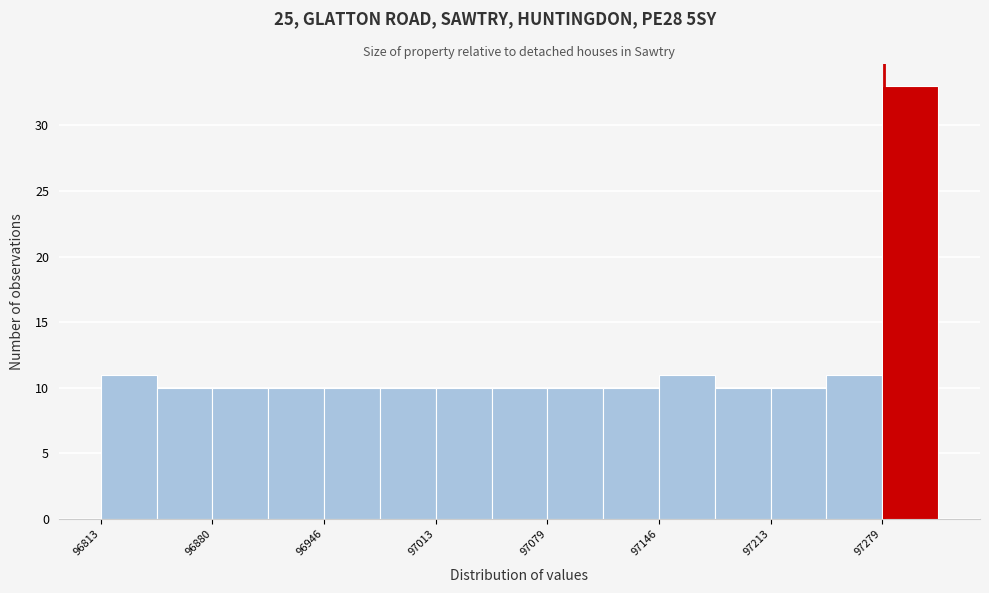

Read against the x-axis, roughly where is the centre of the tallest bar?

97300